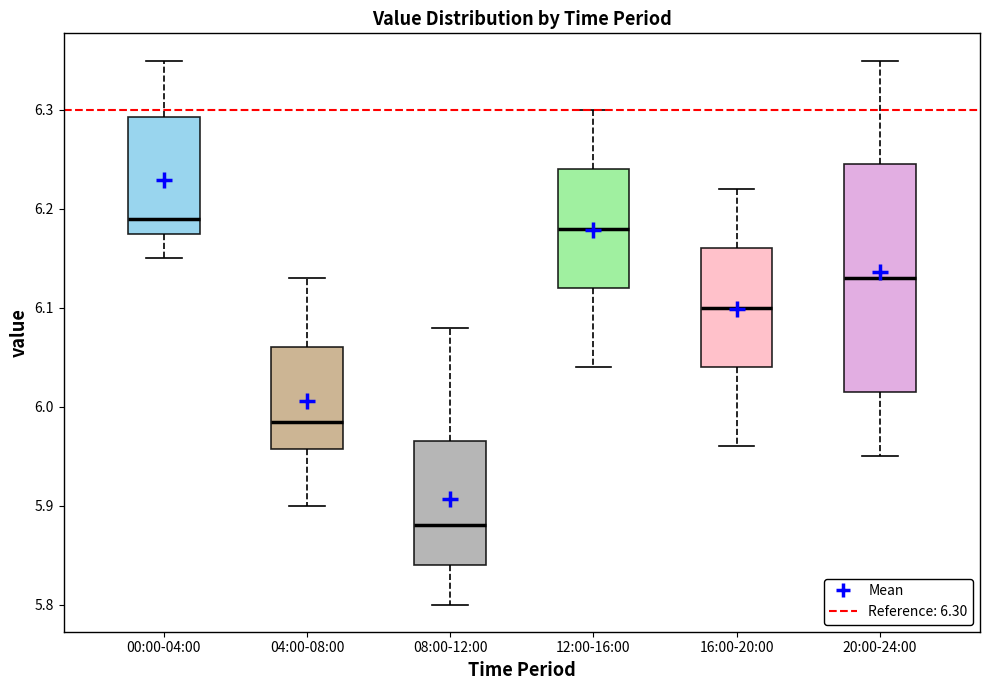

Where is the lower edge of the box for 20:00-24:00 on the y-axis? The values are not printed on the chart, so give them approximately, as read against the axis.

6.02